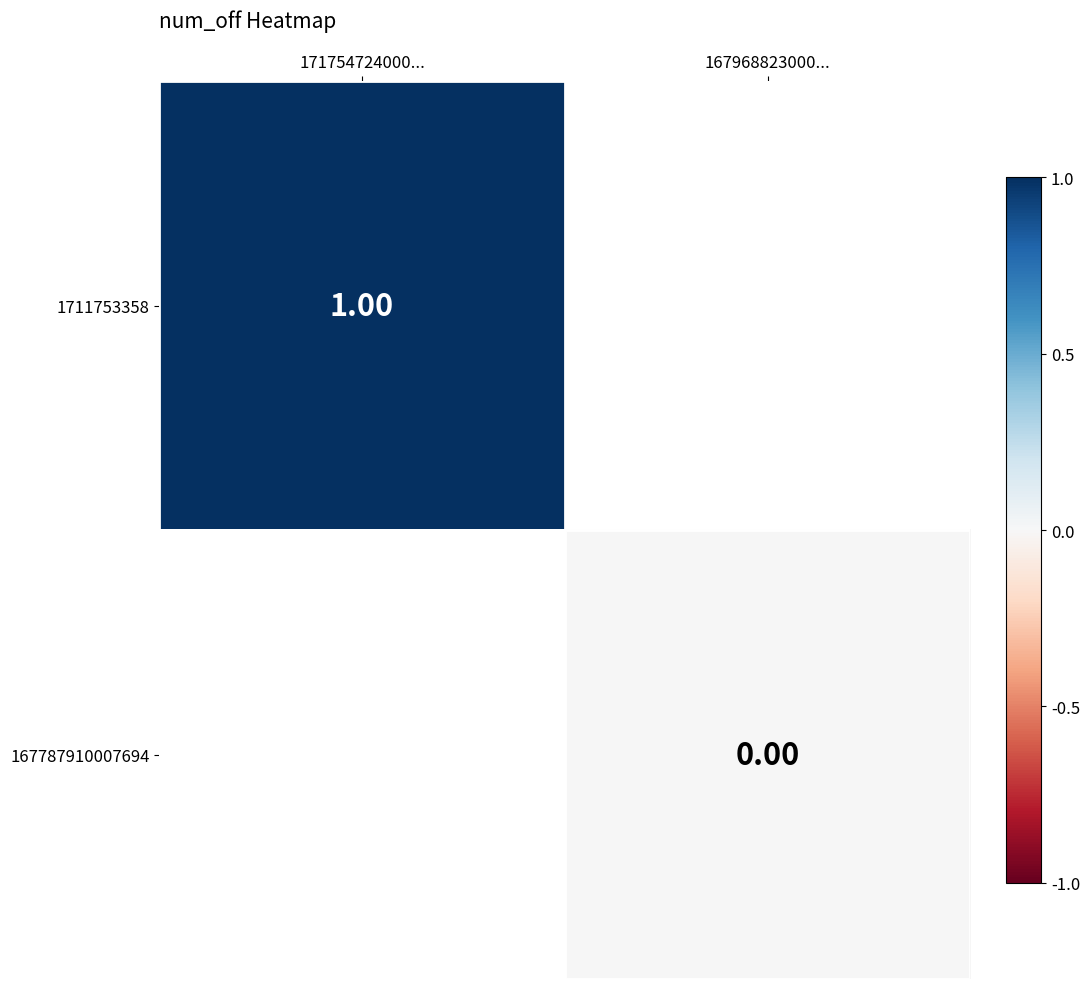

Which label corresponds to the smallest value in the chart?

167968823000...